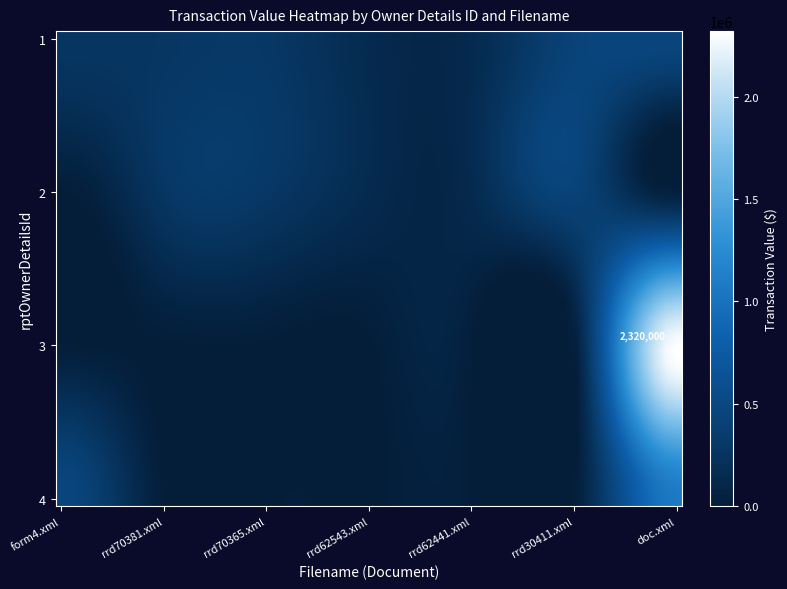

Which series has the widest spread of values?

3